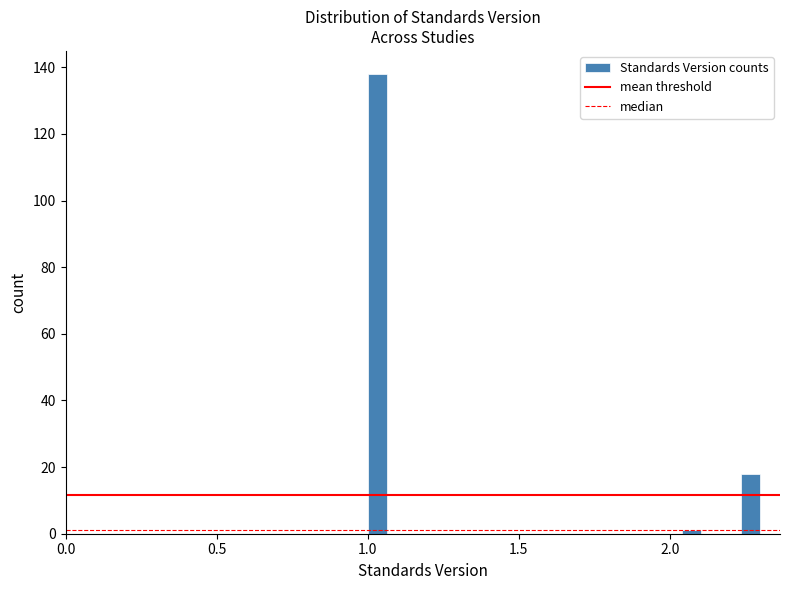

Read against the x-axis, roughly where is the centre of the tallest bar?

1.05